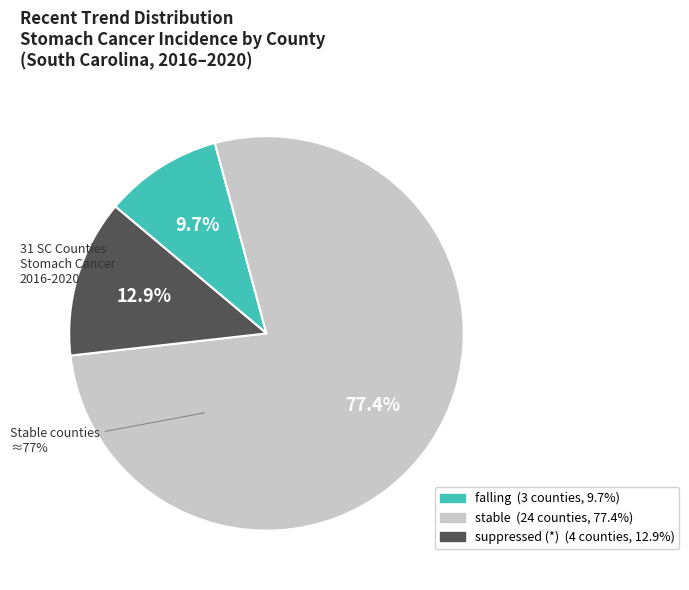

What percentage is NOT represented by stable?

22.6%